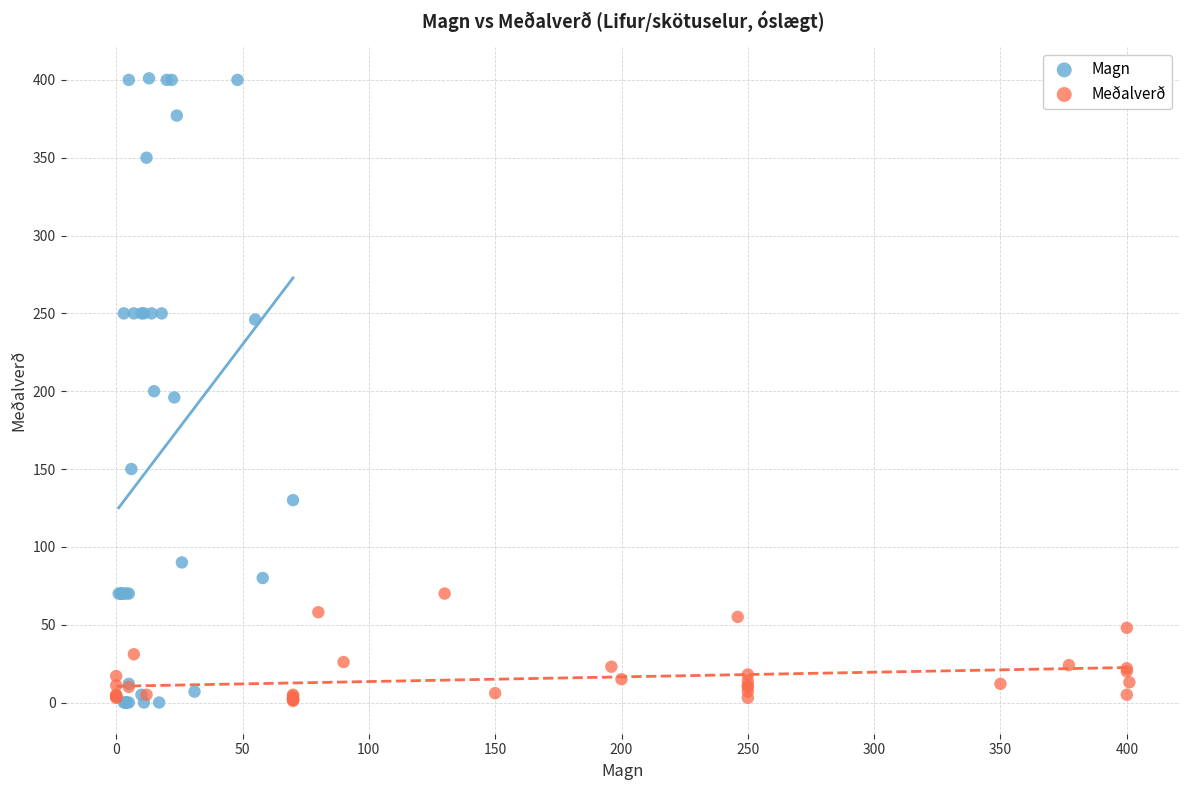

Which series reaches the maximum Y coordinate?

Magn